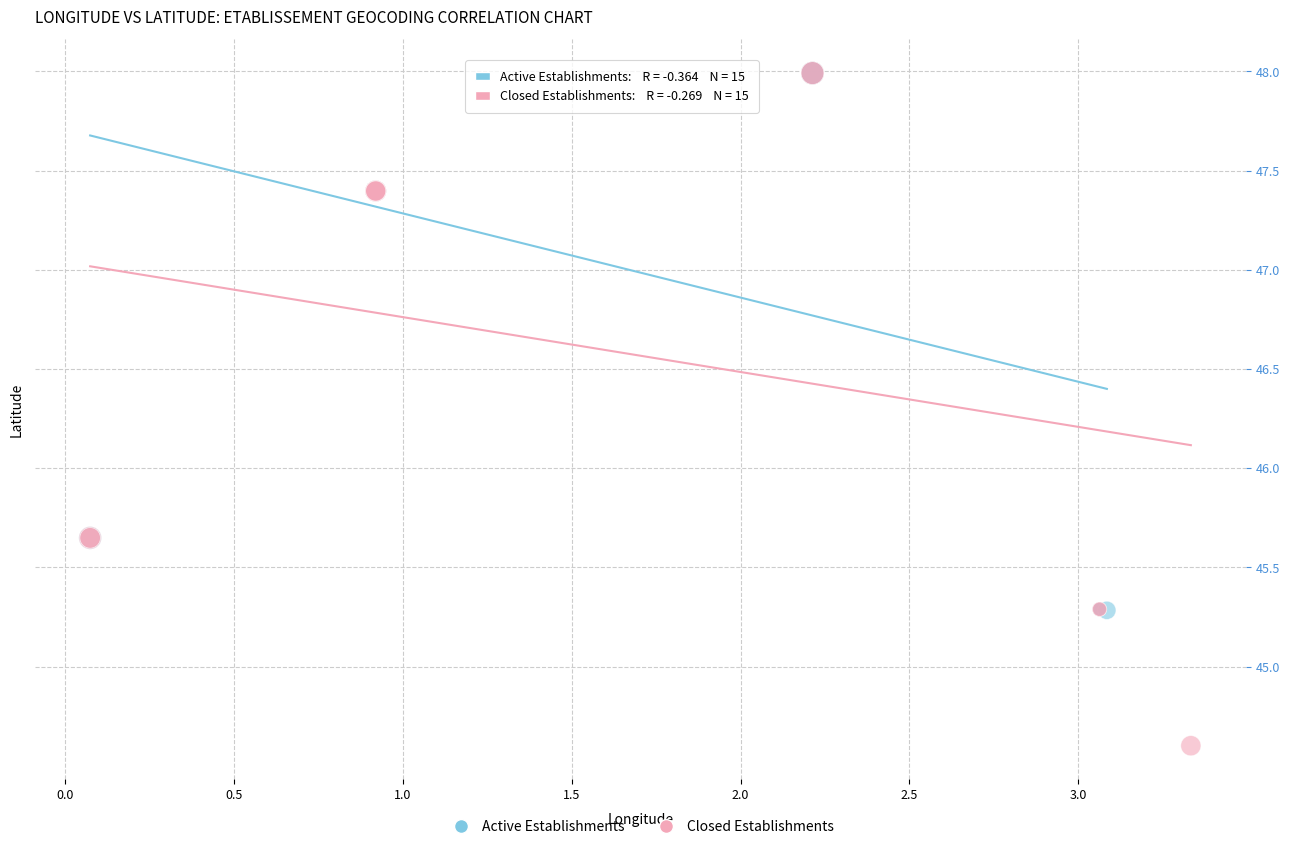

Which series has the widest spread of Y values?

Closed Establishments